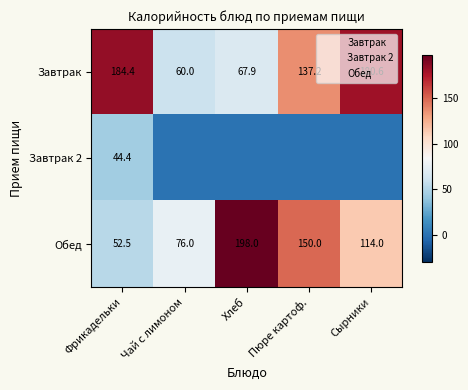

At which category is the sum across all series the highest?

Сырники